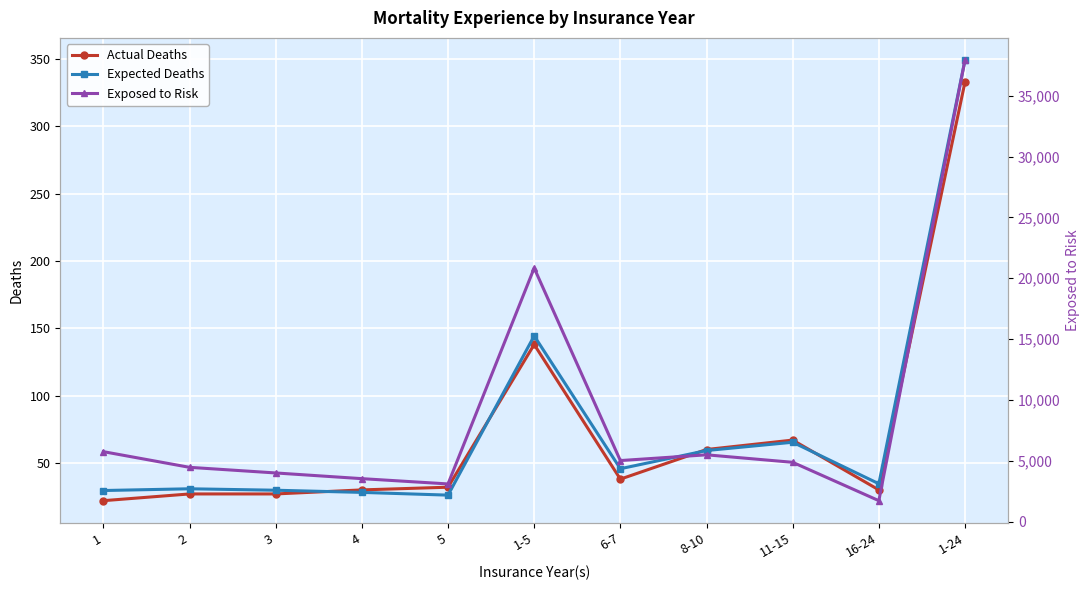

At how many categories does at least one series exceed 25045?

1